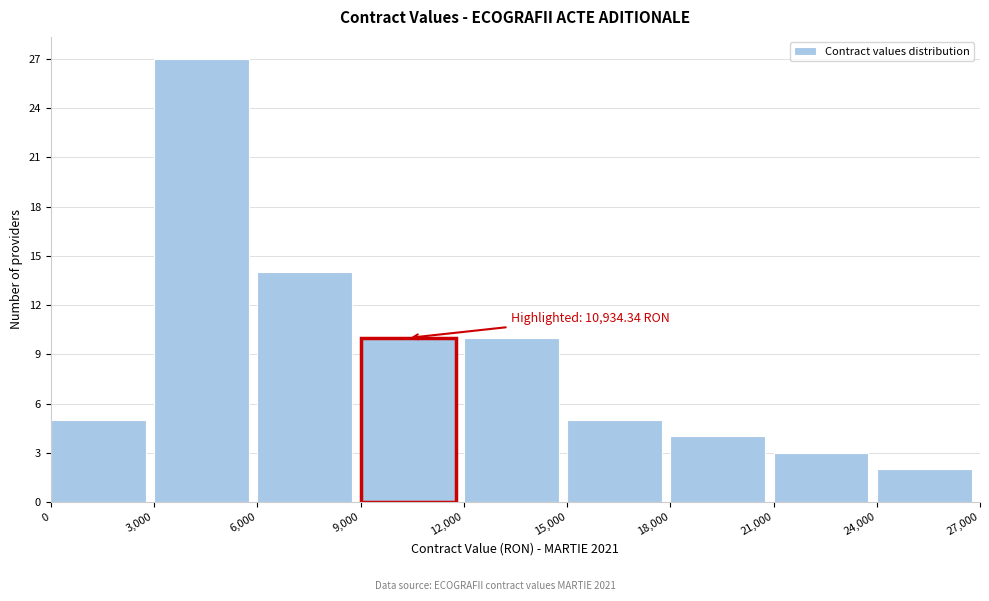

Which range on the x-axis has the tallest bar?

3,000 to 6,000